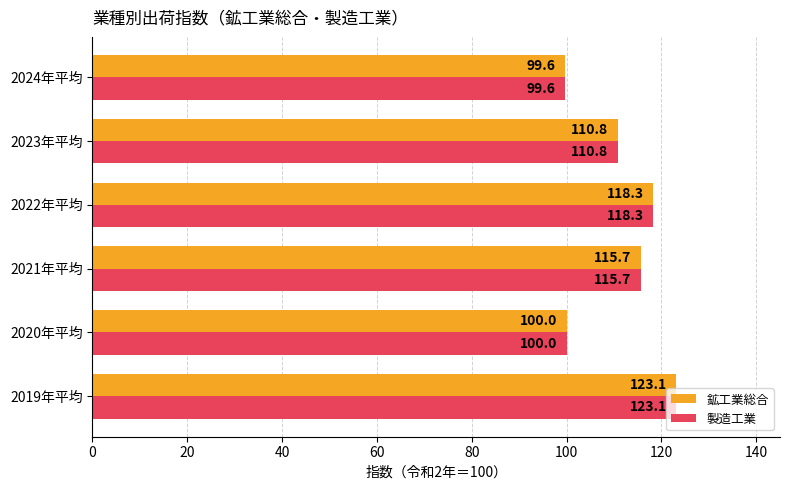

The value of 製造工業 at 2021年平均 is 191.2. True or false?

False